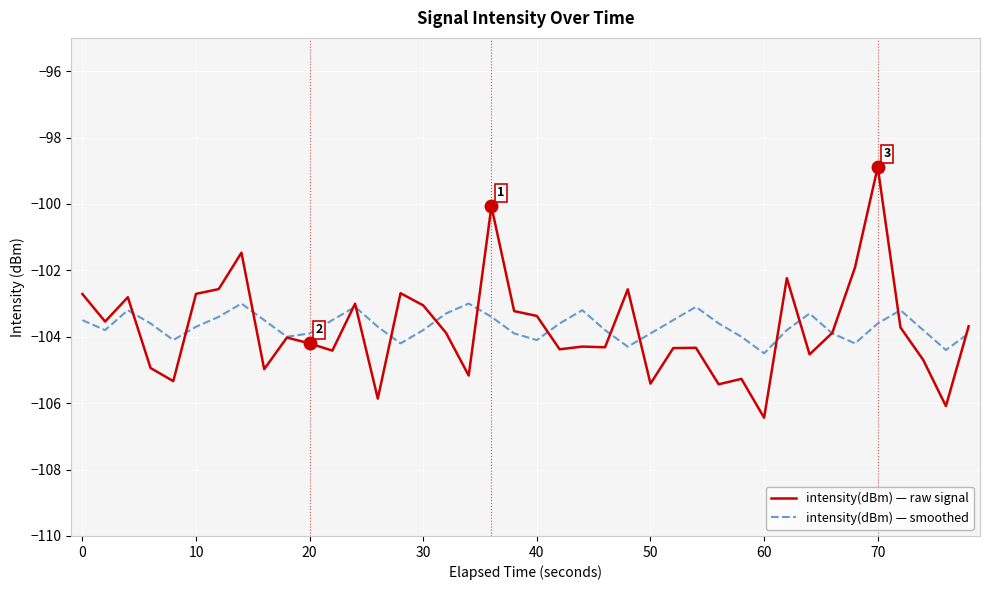

Which series has the largest range (max minus min)?

intensity(dBm) — raw signal